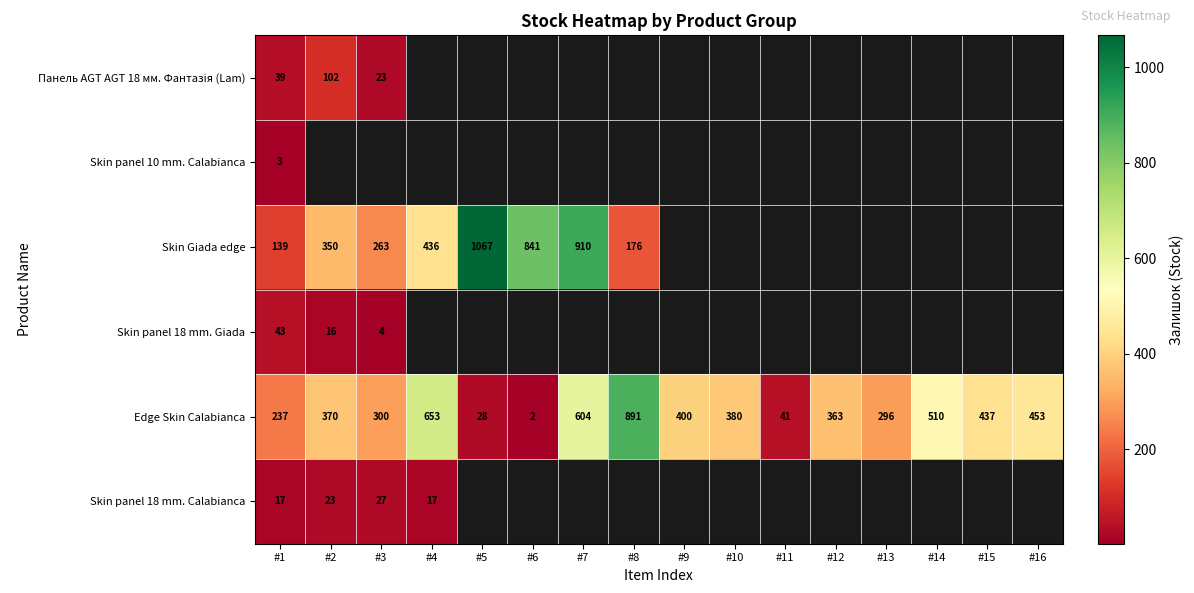

What is the total value across all series at #1?

478